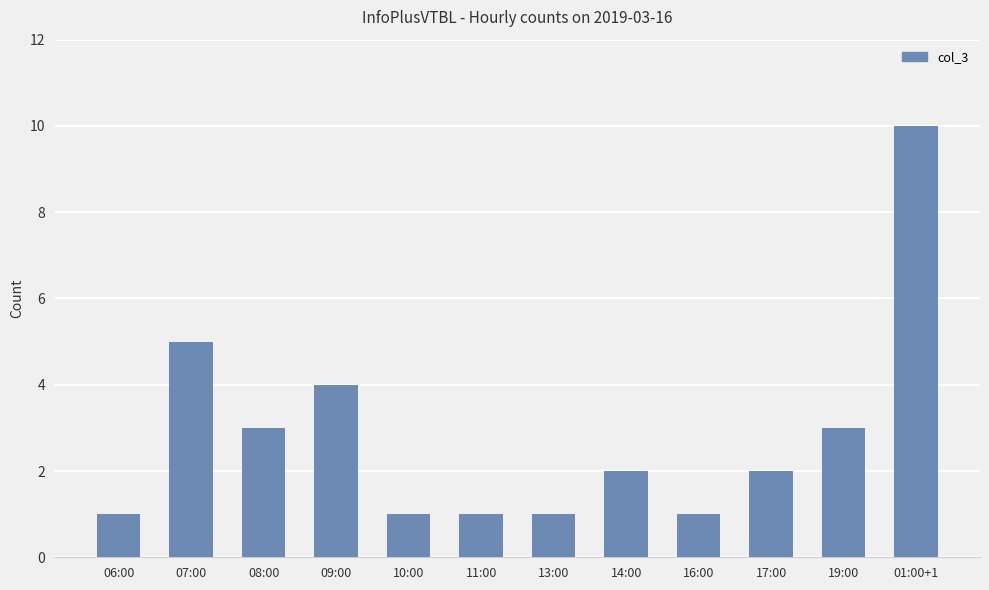

How many values are between 1 and 4?

10